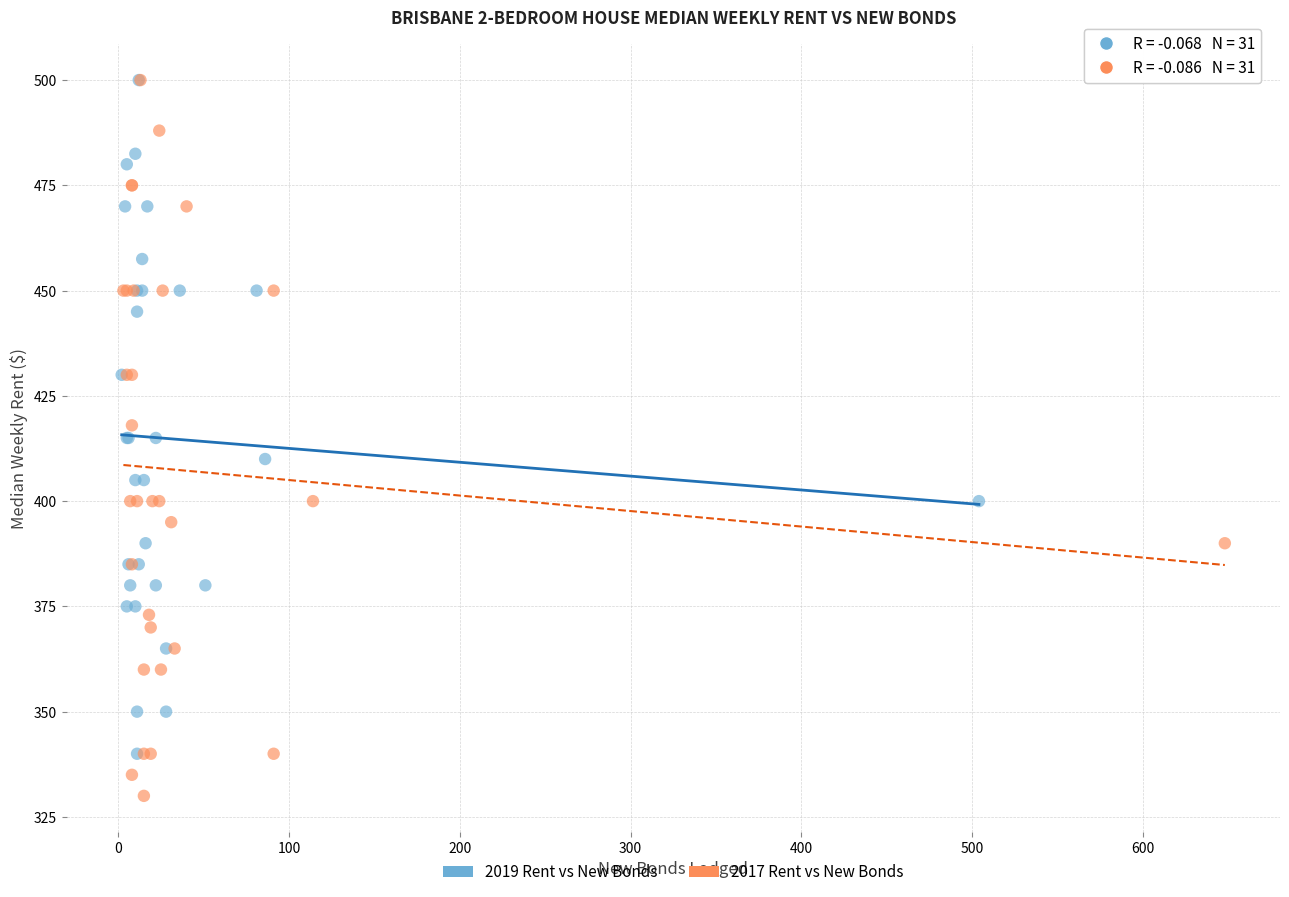

Which series has the widest spread of Y values?

2017 Rent vs New Bonds